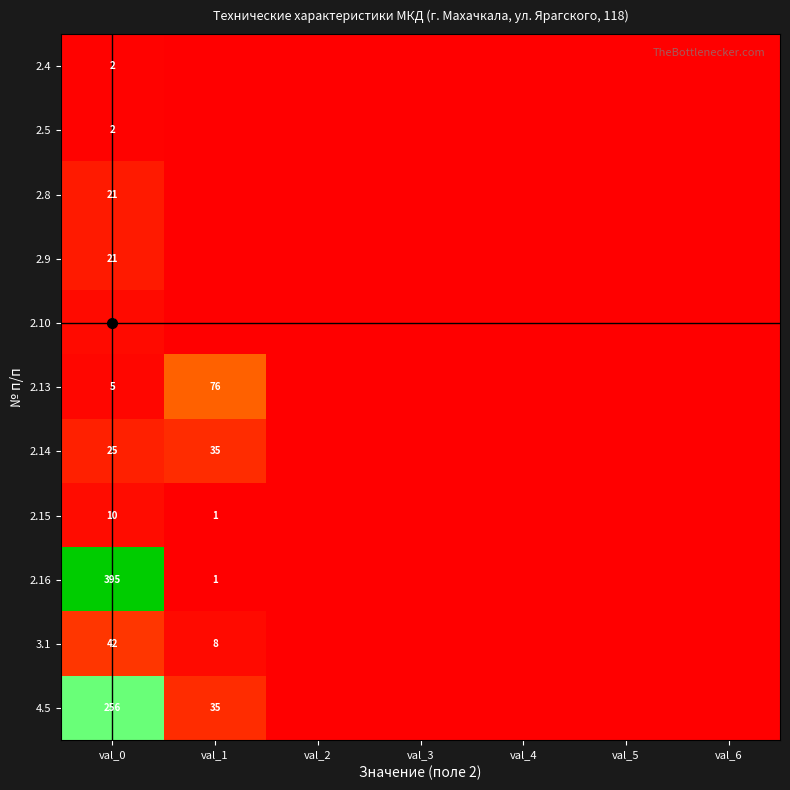

The 4.5 series shows 256 at val_0. True or false?

True